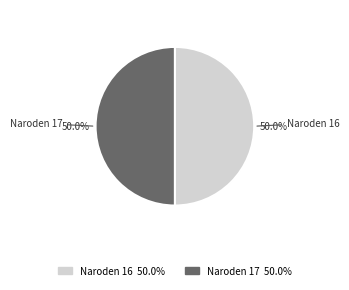

Approximately how many times larger is the value at Naroden 16 50.0% compared to Naroden 17 50.0%?

1.0